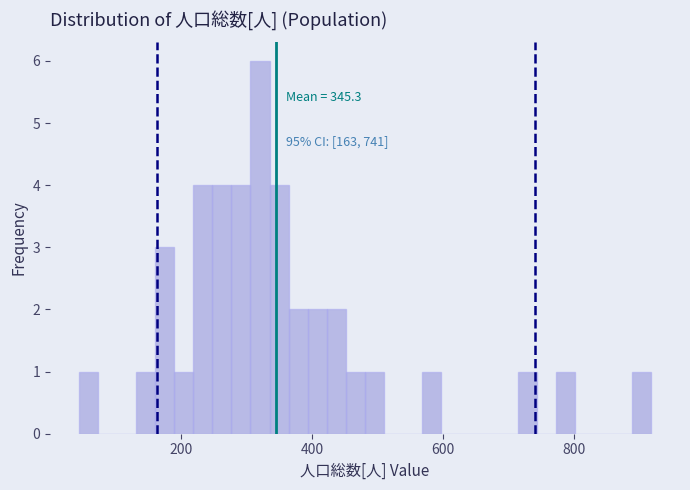

Read against the x-axis, roughly where is the centre of the tallest bar?

320